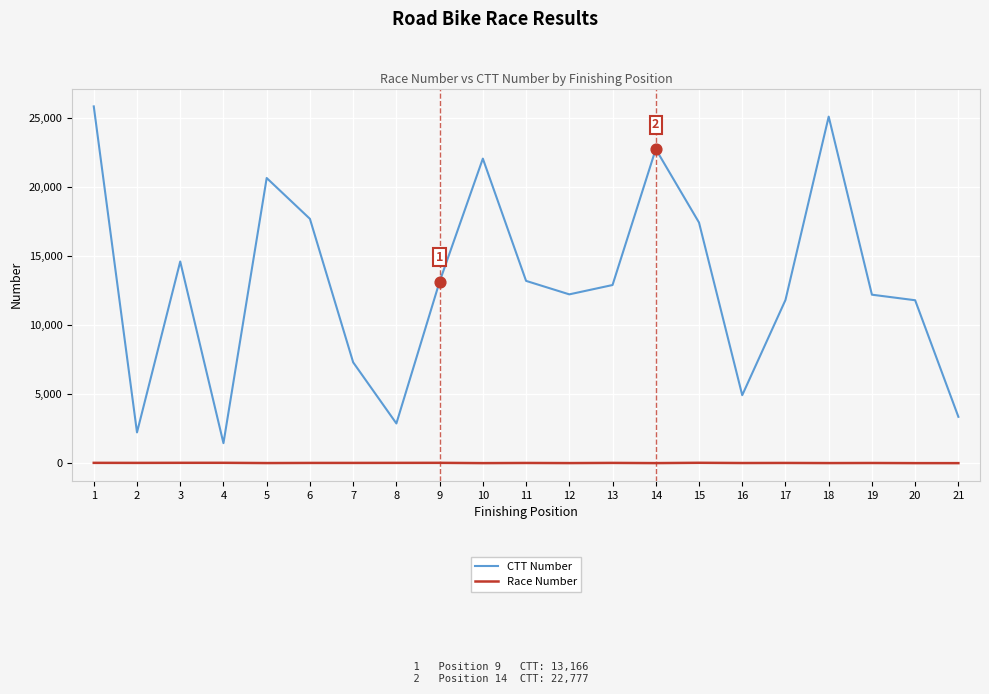

Which series has the widest spread of values?

CTT Number